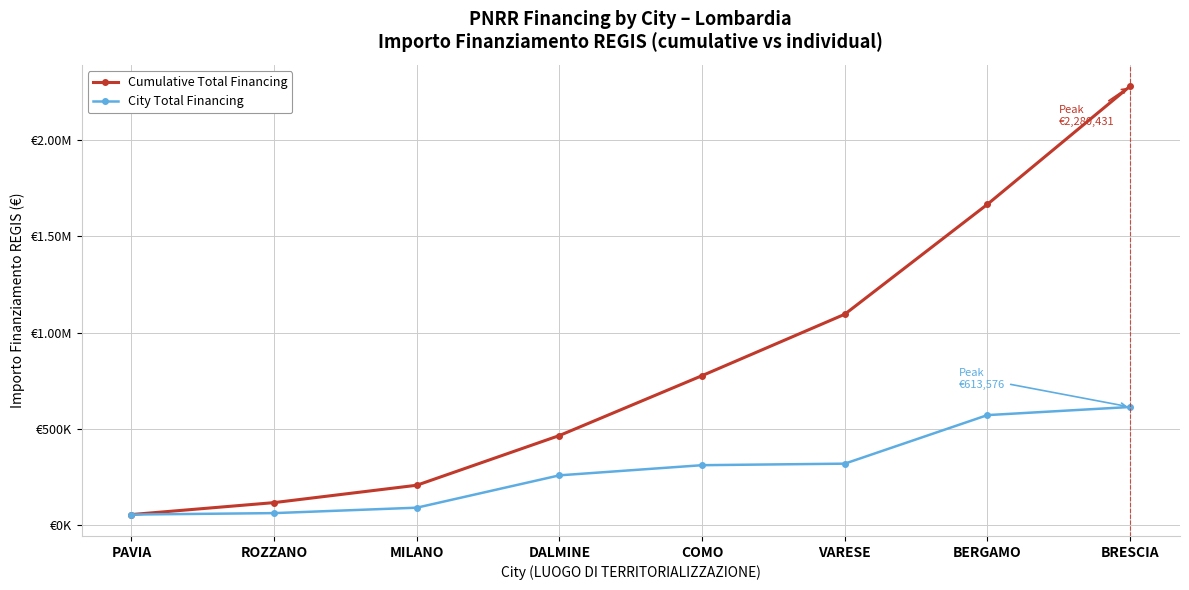

Does the chart have visible grid lines?

Yes